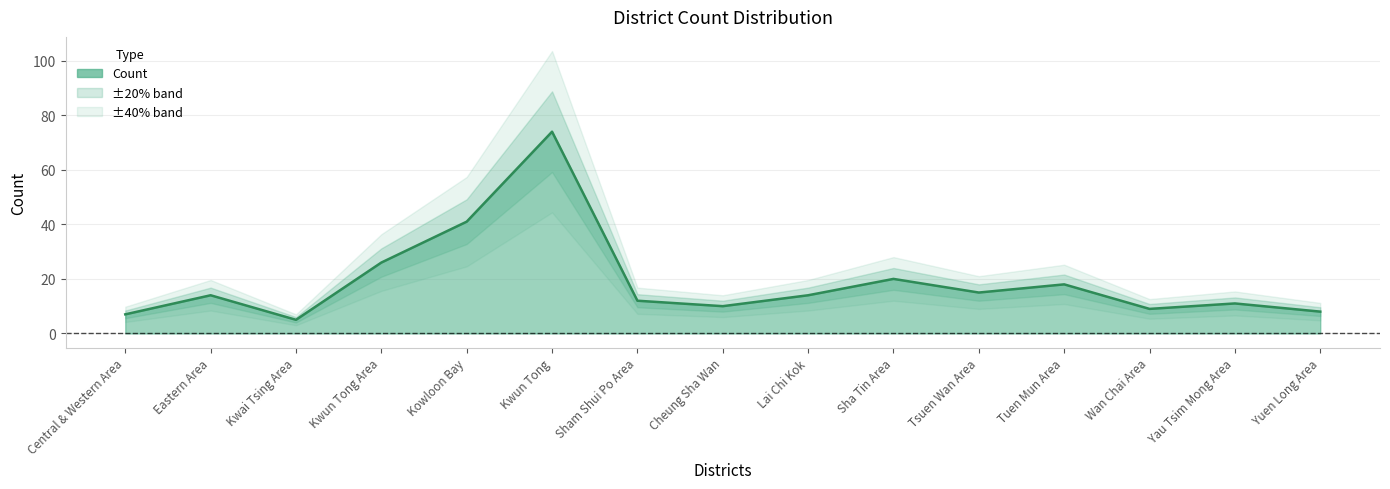

What is the difference between the maximum and second lowest values?

67